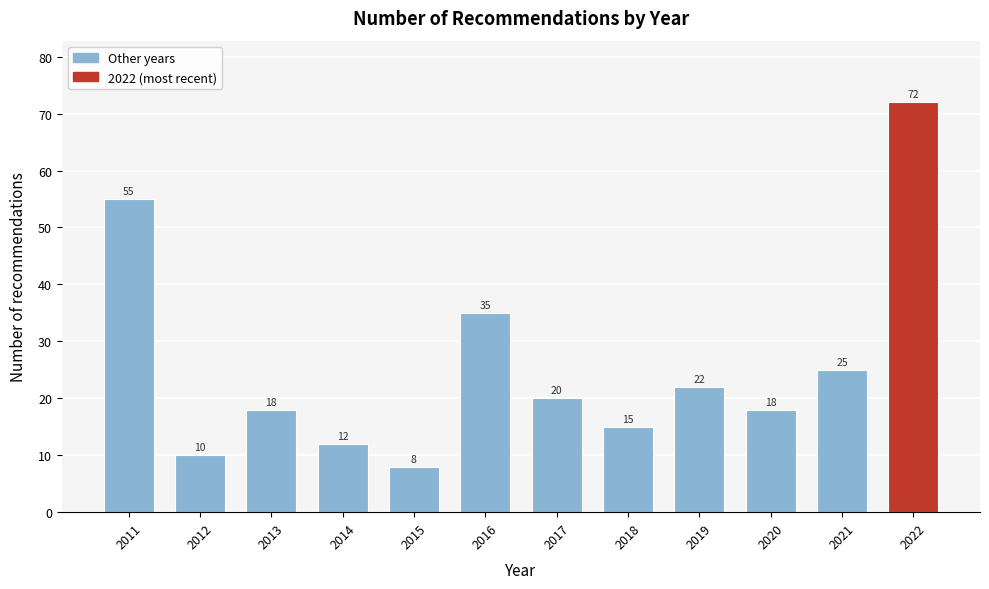

Reading left to right, extract all data points from this chart.

2011=55	2012=10	2013=18	2014=12	2015=8	2016=35	2017=20	2018=15	2019=22	2020=18	2021=25	2022=72